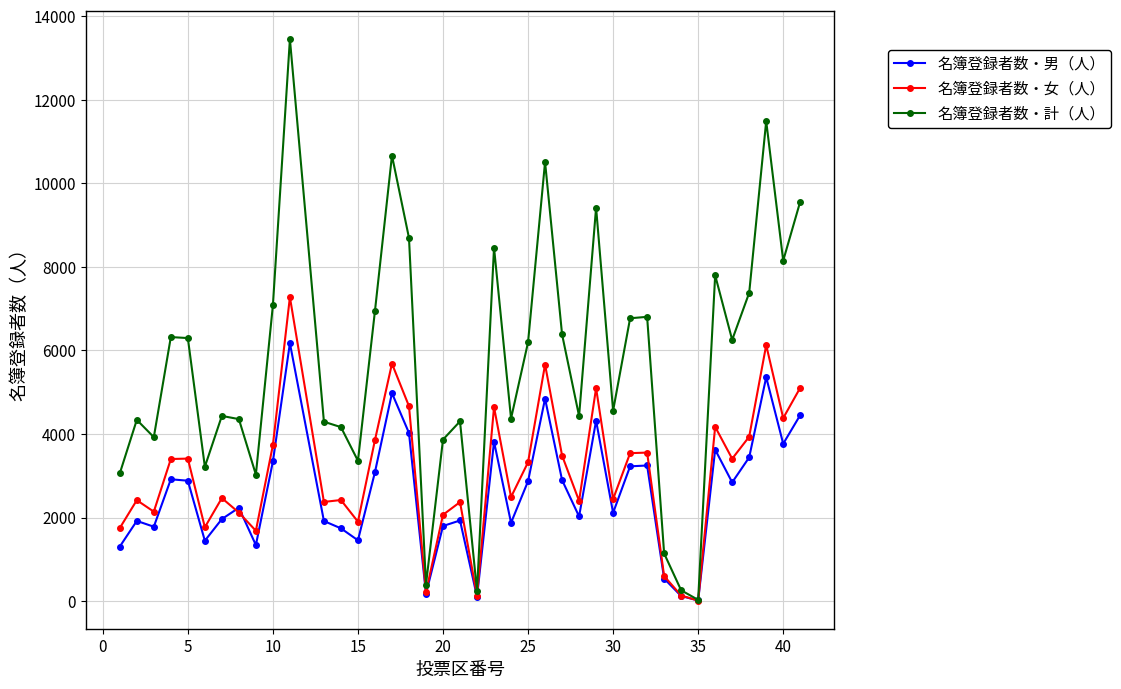

List the series in order of their peak value, highest first.

名簿登録者数・計（人）, 名簿登録者数・女（人）, 名簿登録者数・男（人）